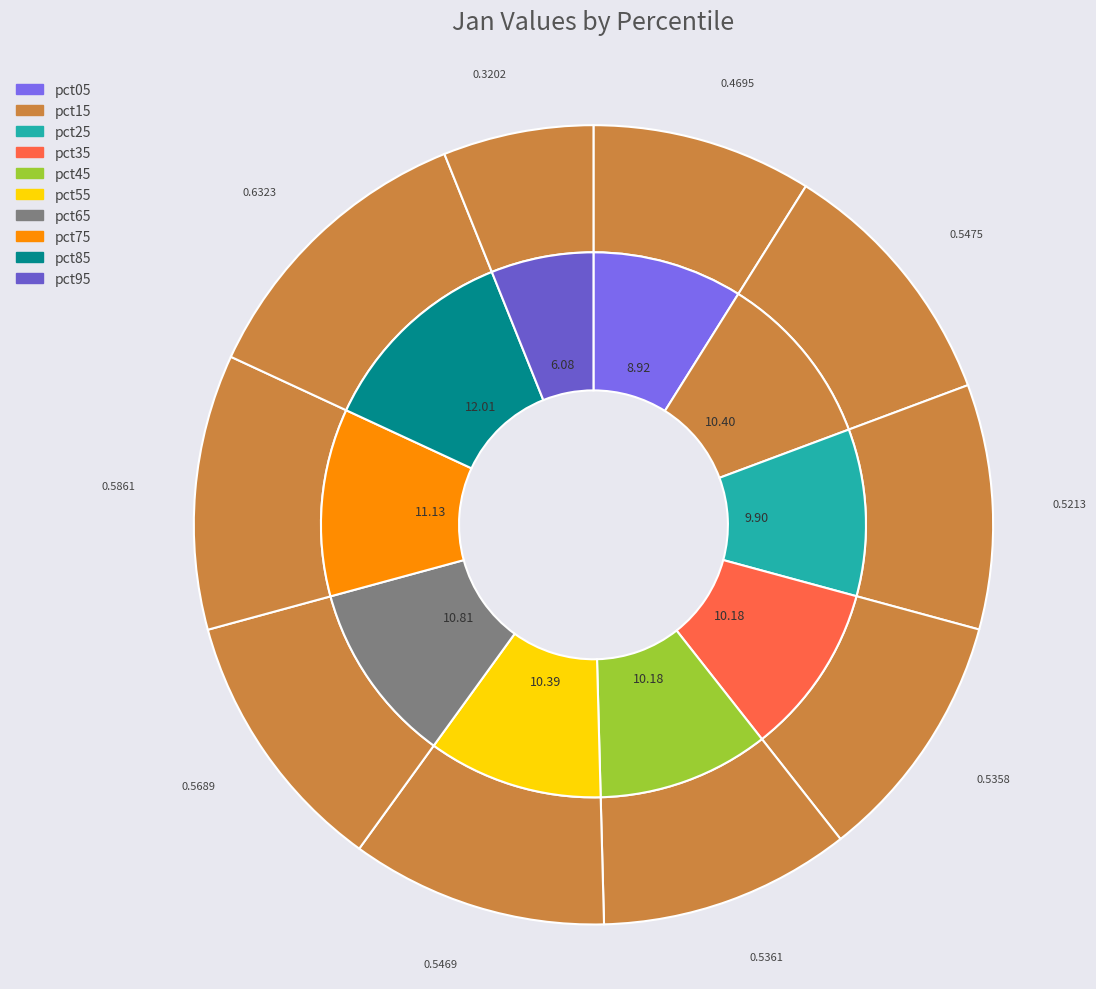

Do pct15 and pct85 together represent more than half of the pie?

No